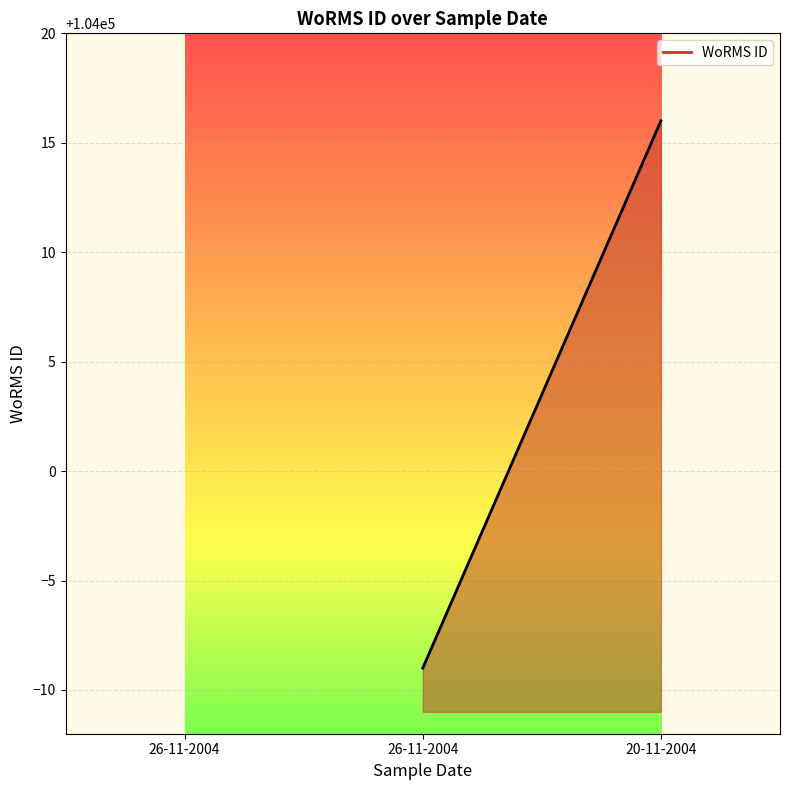

What is the value of the 1st point from the left?

103991